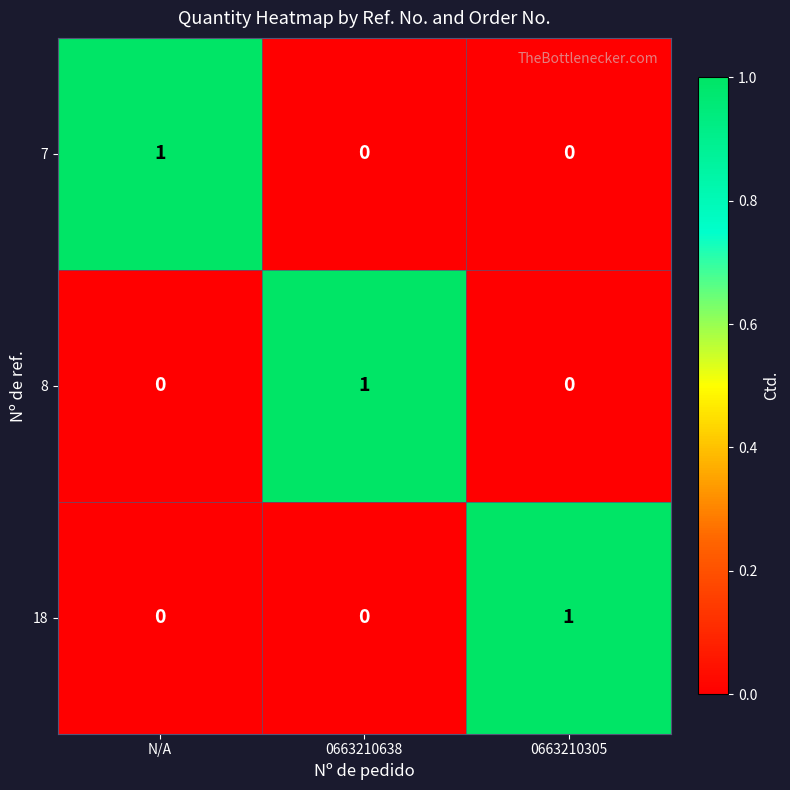

How many 7 values are between 0 and 1?

3